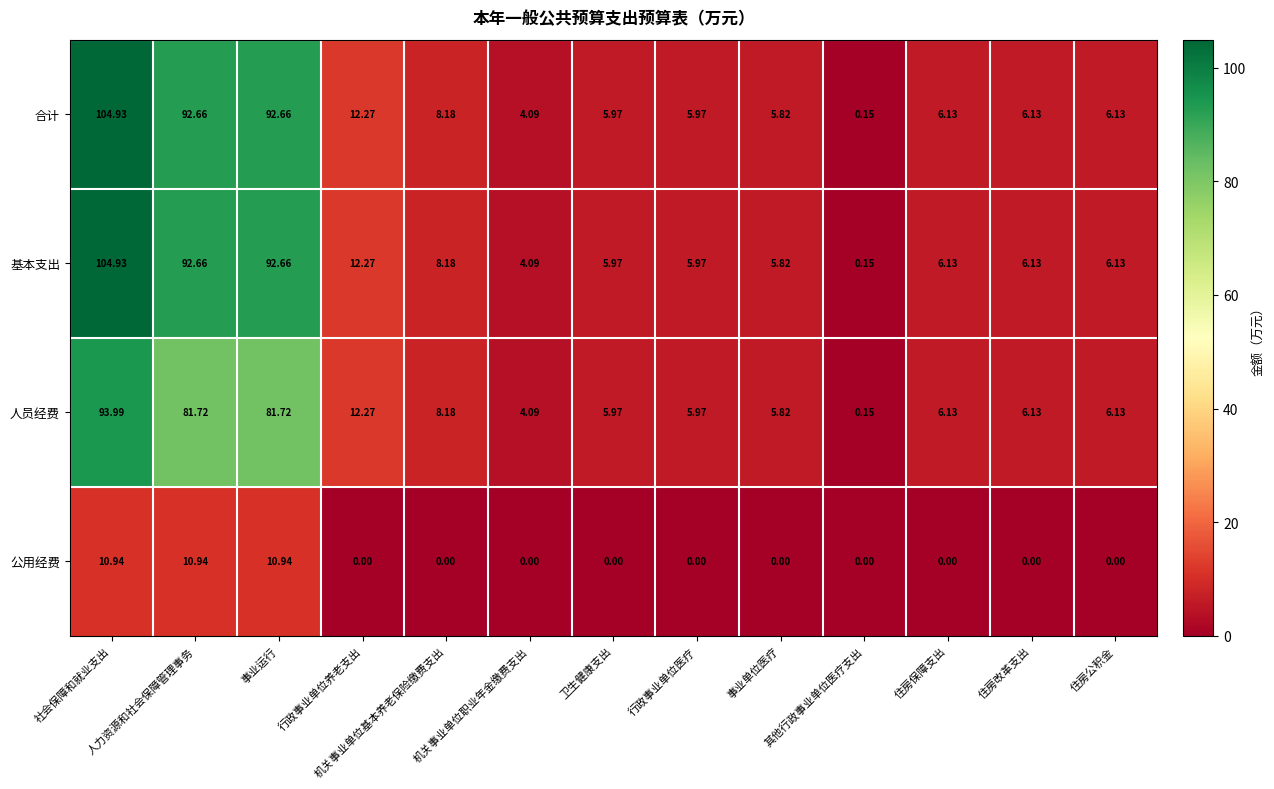

At which category does the chart reach its peak across all series?

社会保障和就业支出